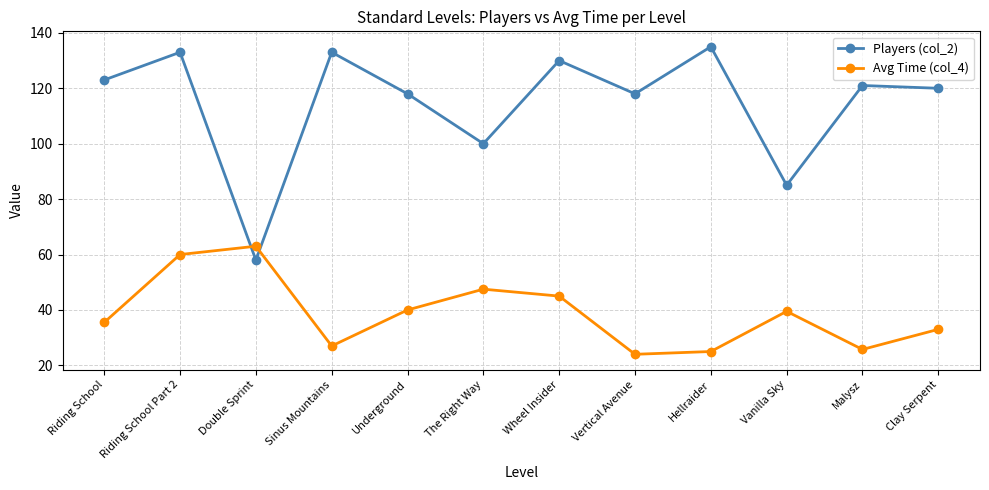

What are all the series names shown in the legend?

Players (col_2), Avg Time (col_4)